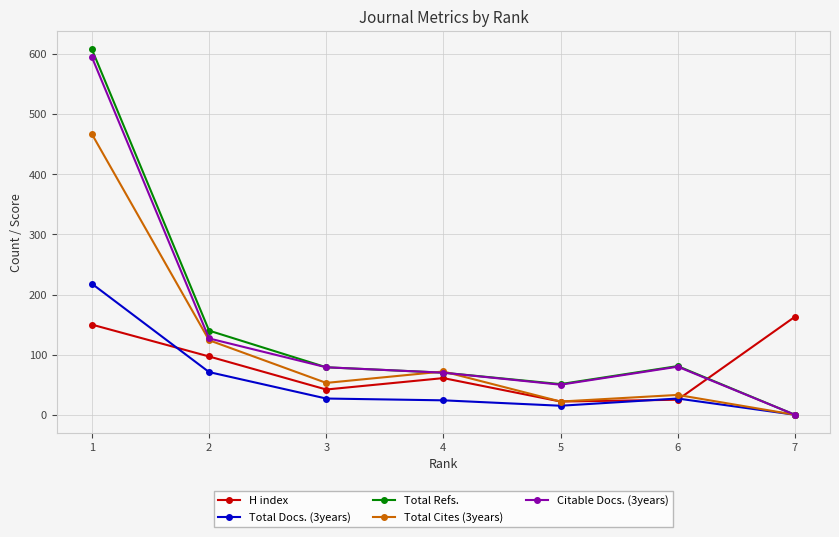

True or false: Citable Docs. (3years) has more than 2 interior local peaks.

False